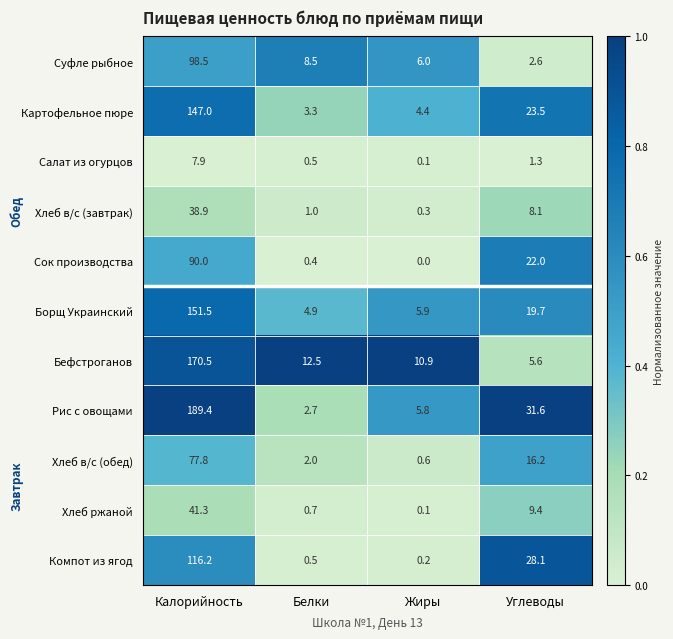

Which series changed the most between Калорийность and Углеводы?

Бефстроганов